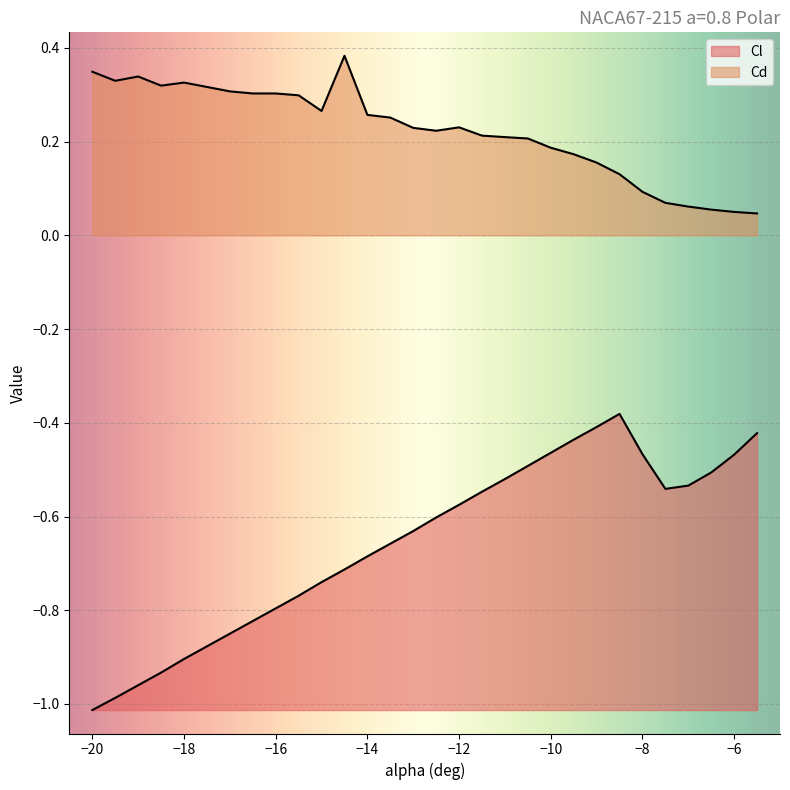

How many lines are shown in the chart?

2